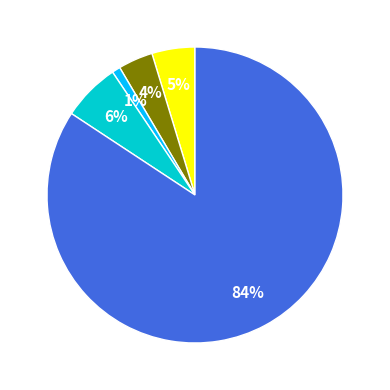

Is there a majority slice in this chart?

Yes